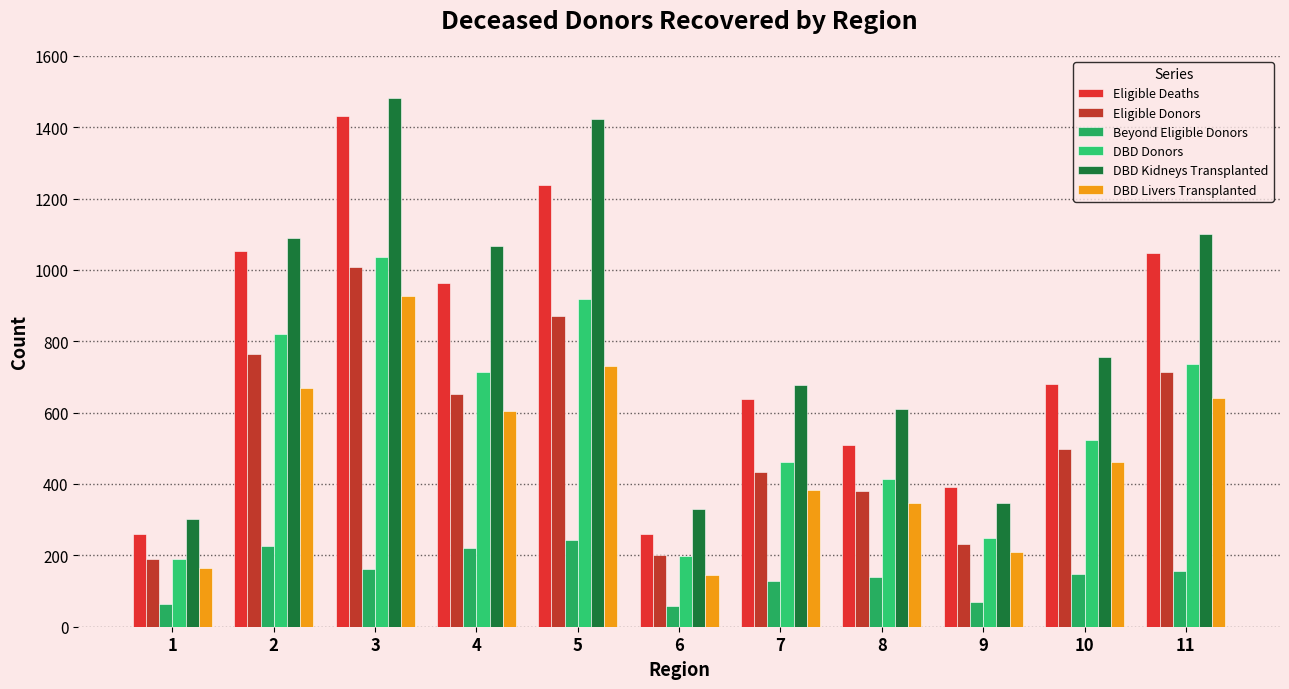

Rank the categories by DBD Livers Transplanted value from lowest to highest.

6, 1, 9, 8, 7, 10, 4, 11, 2, 5, 3